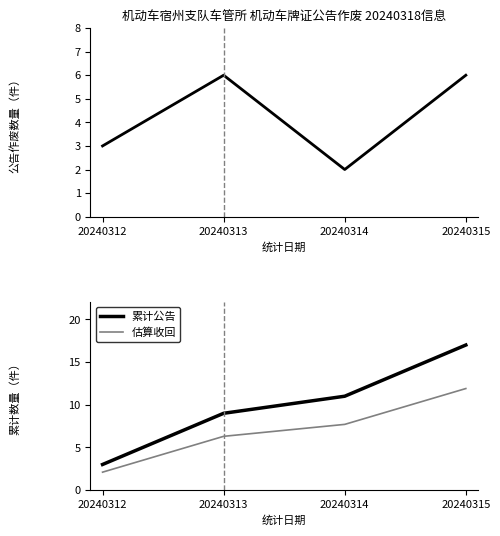

The value of 累计公告 at 20240315 is 24.4. True or false?

False